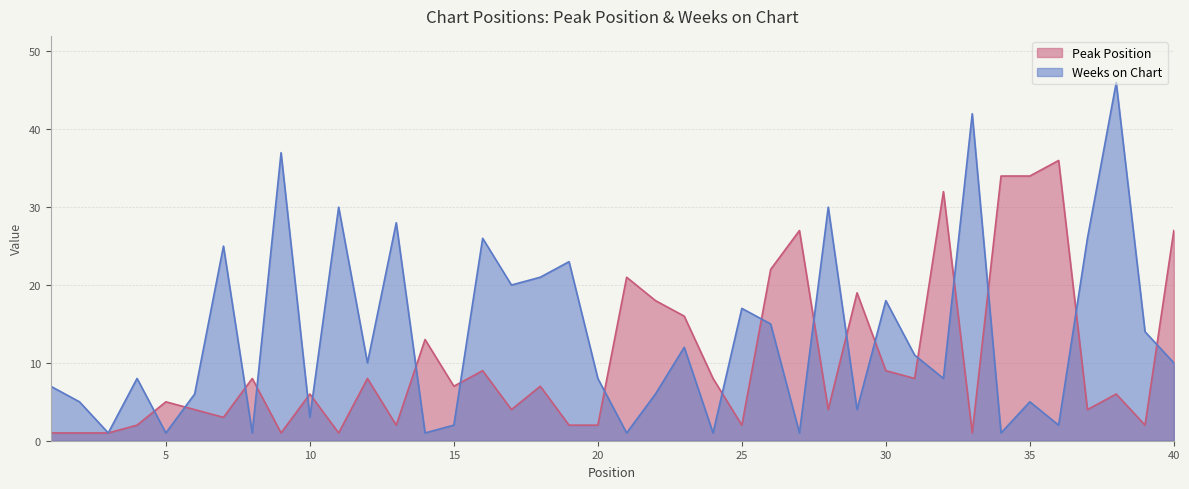

Reading left to right, list all the values displayed in this chart.

Peak Position: 1	1	1	2	5	4	3	8	1	6	1	8	2	13	7	9	4	7	2	2	21	18	16	8	2	22	27	4	19	9	8	32	1	34	34	36	4	6	2	27
Weeks on Chart: 7	5	1	8	1	6	25	1	37	3	30	10	28	1	2	26	20	21	23	8	1	6	12	1	17	15	1	30	4	18	11	8	42	1	5	2	26	46	14	10